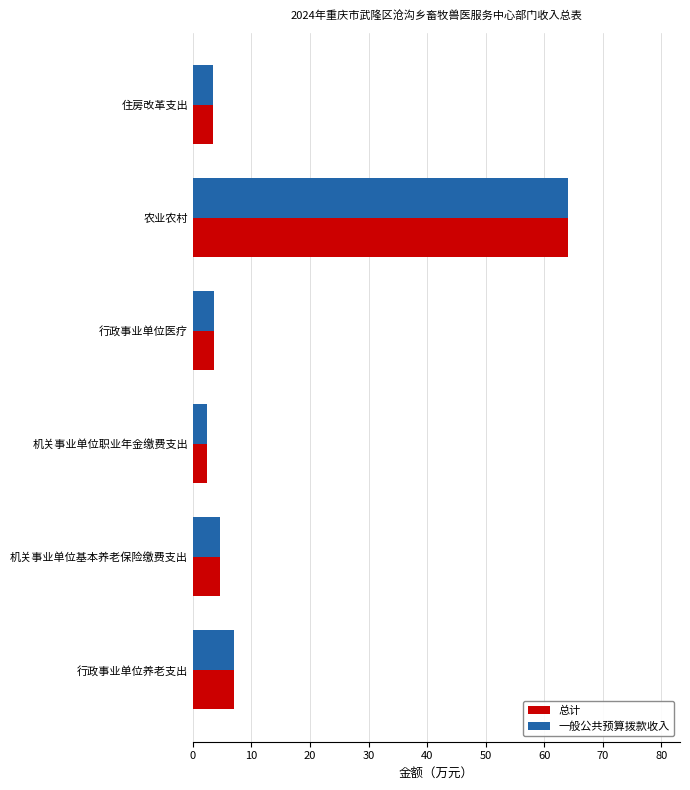

At which category is the sum across all series the highest?

农业农村